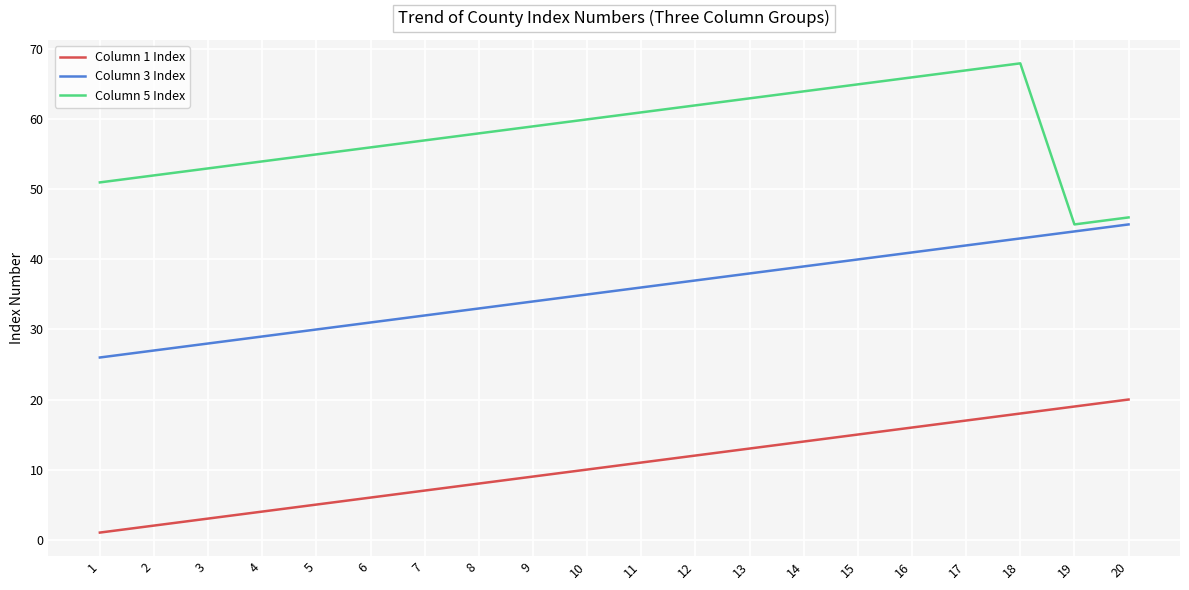

What is the difference between the second highest and second lowest values in the Column 5 Index series?

21